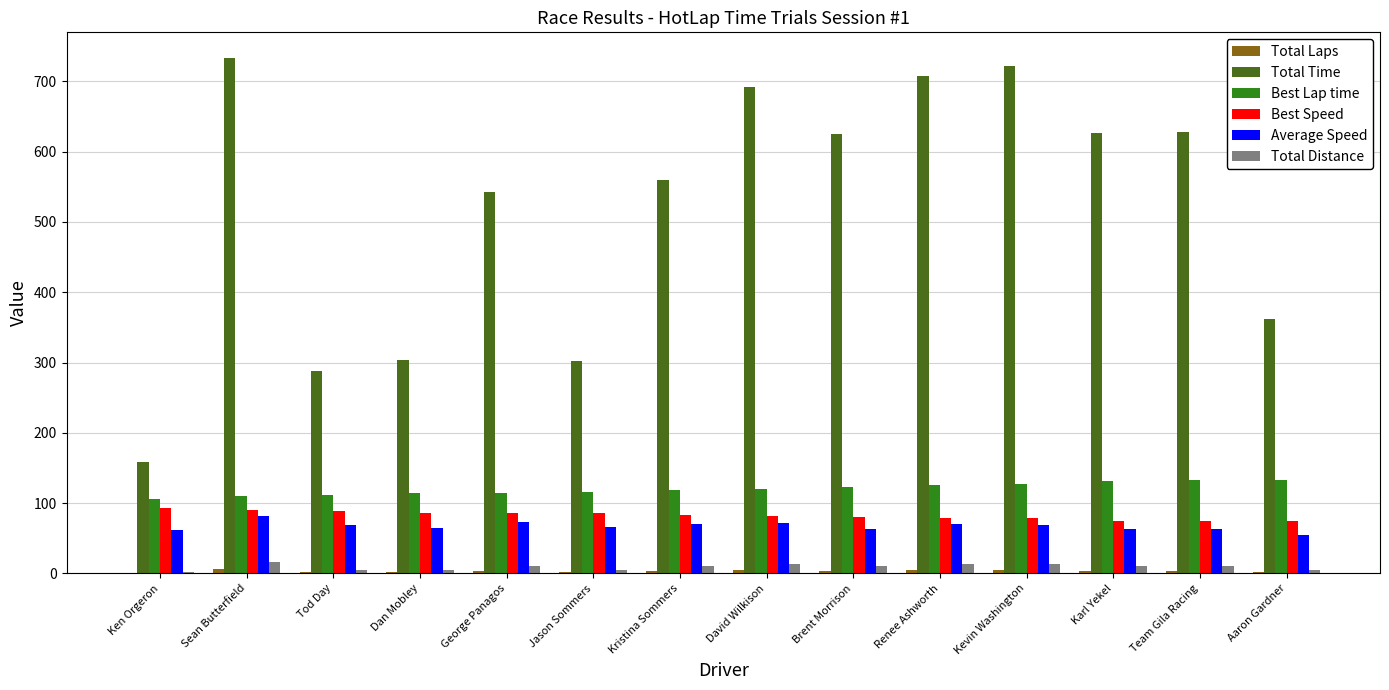

Is the value of Total Distance at Sean Butterfield greater than the value of Best Speed at Aaron Gardner?

No